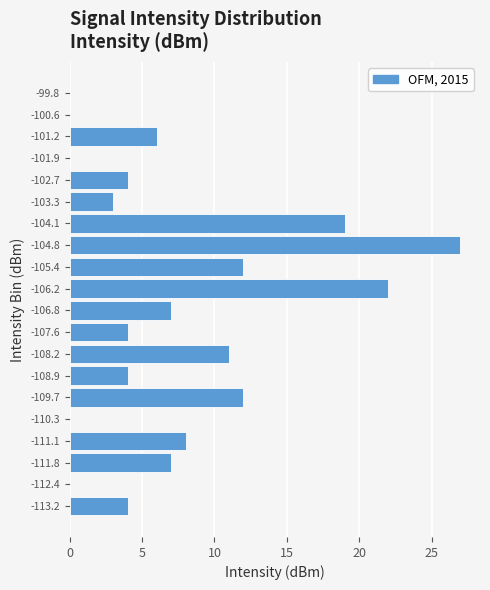

How long is the bar that spans -103.0 to -102.3 on the y-axis? The values are not printed on the chart, so give them approximately, as read against the axis.

4